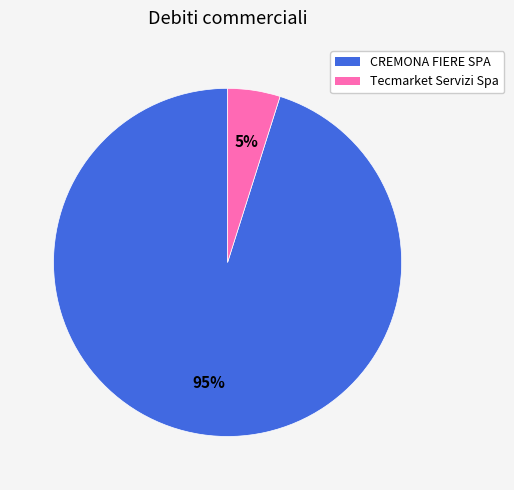

Rank the categories by value from highest to lowest.

CREMONA FIERE SPA, Tecmarket Servizi Spa